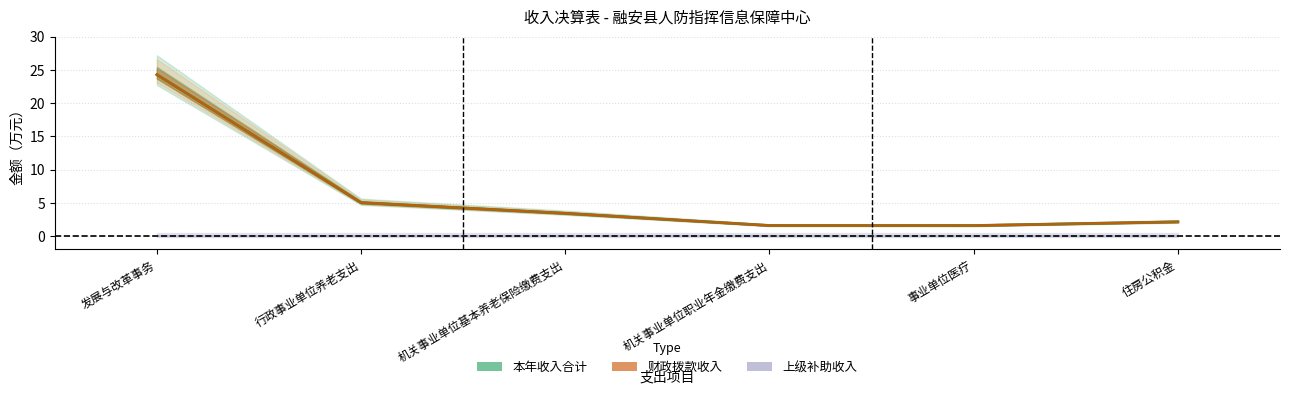

True or false: 经营收入 and 财政拨款收入 cross at least once.

False